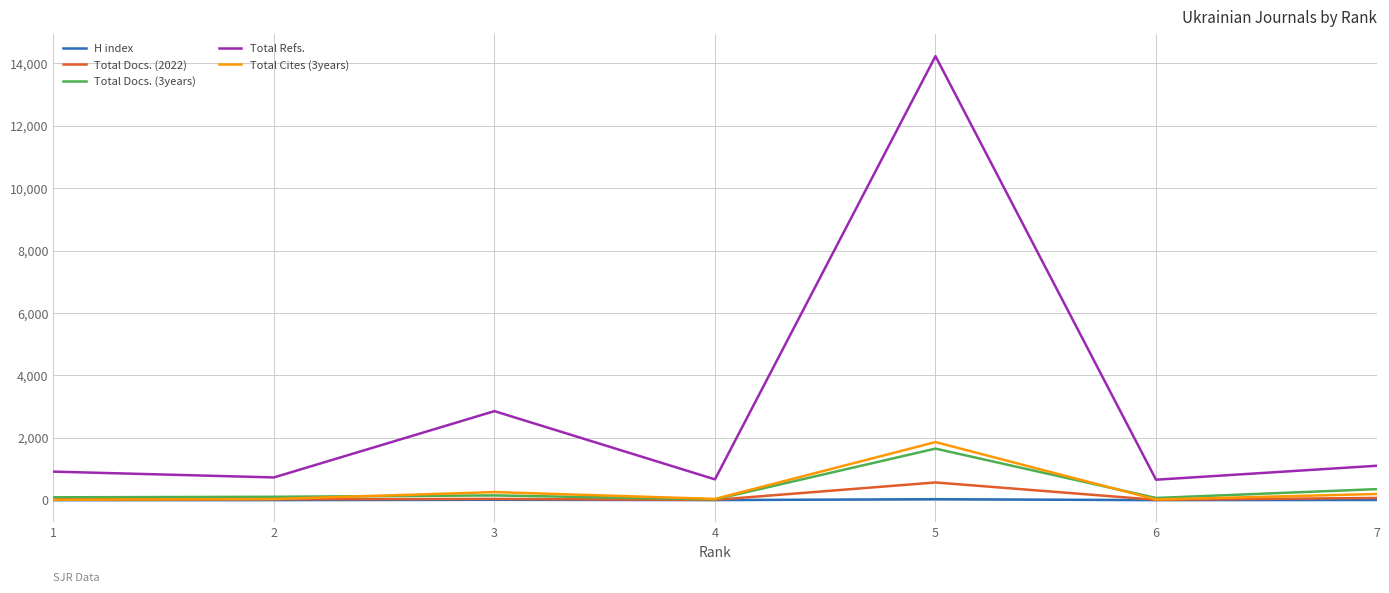

At how many categories does at least one series exceed 1545?

2